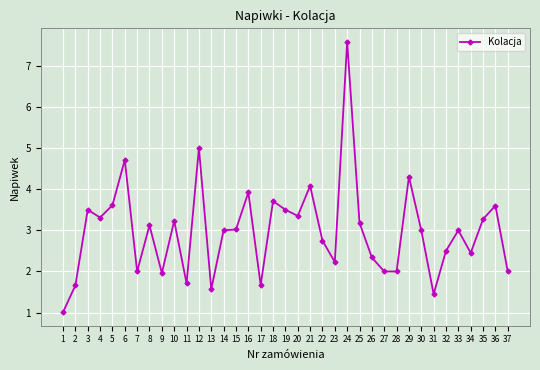

What is the difference between the values at 25 and 18?

0.5